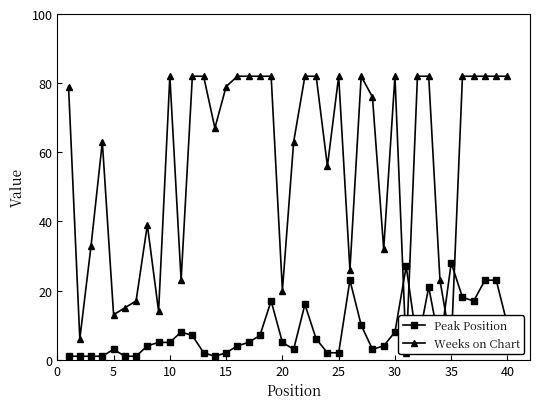

Read the Peak Position value at 30, to the nearest 5.

10